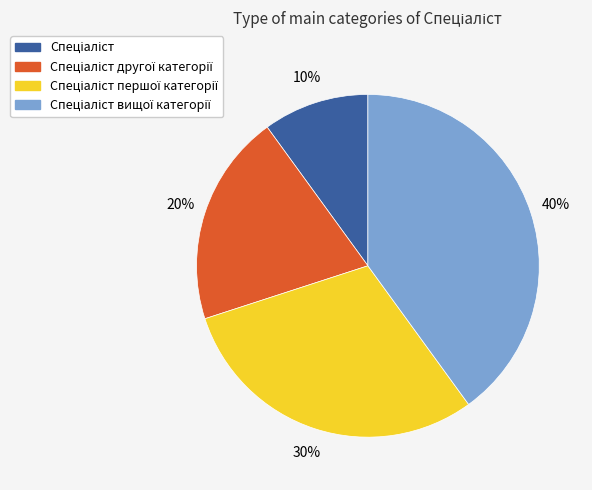

To the nearest percent, what is the difference between the largest and smallest slice percentages?

30%